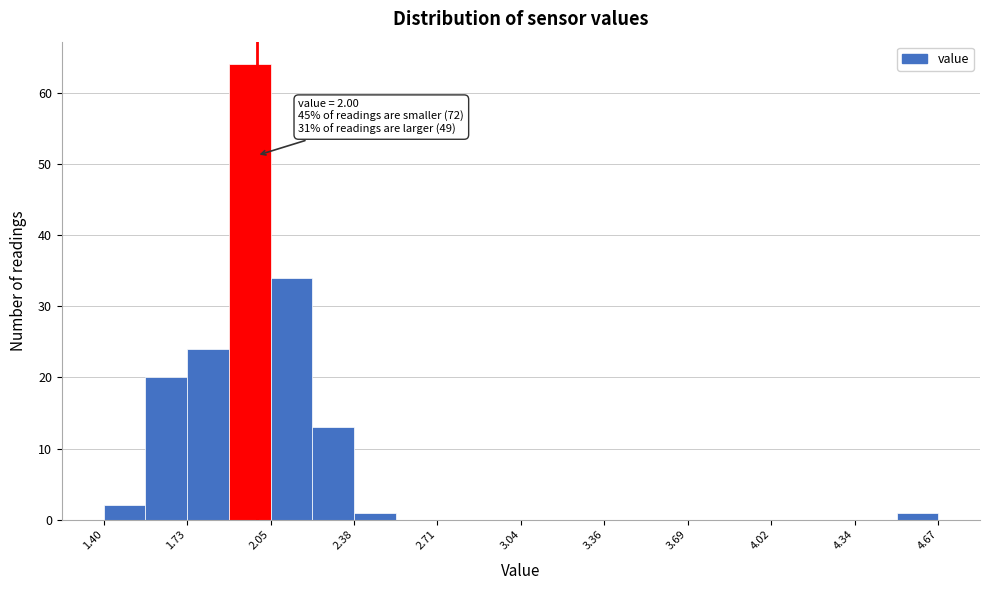

Read against the x-axis, roughly where is the centre of the tallest bar?

1.95